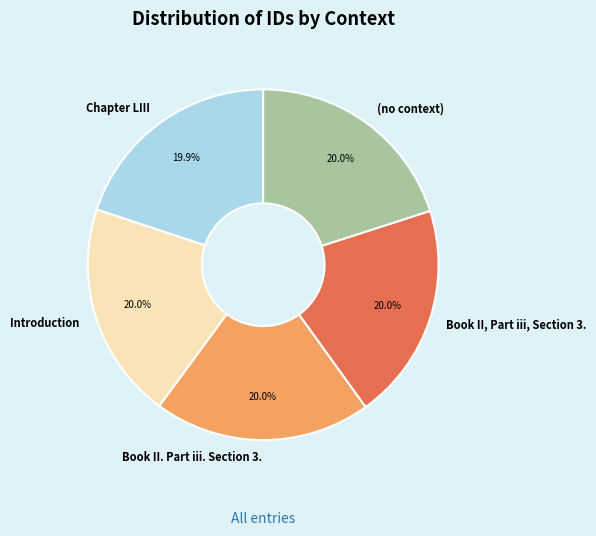

What is the ratio of the value at (no context) to the value at Book II, Part iii, Section 3.?

1.0